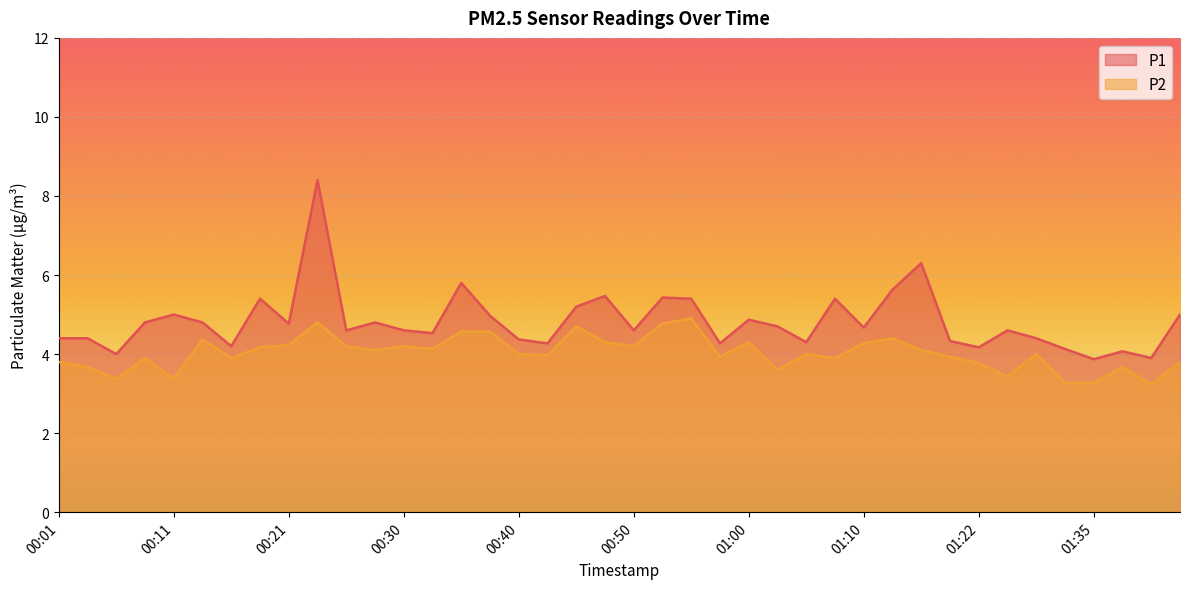

Reading left to right, transcribe all the data shown in this chart.

P1: 00:01=4.4	00:04=4.4	00:06=4.0	00:09=4.8	00:11=5.0	00:13=4.8	00:16=4.2	00:18=5.4	00:21=4.8	00:23=8.4	00:26=4.6	00:28=4.8	00:30=4.6	00:33=4.5	00:35=5.8	00:38=5.0	00:40=4.4	00:43=4.3	00:45=5.2	00:48=5.5	00:50=4.6	00:53=5.4	00:55=5.4	00:57=4.3	01:00=4.9	01:02=4.7	01:05=4.3	01:07=5.4	01:10=4.7	01:12=5.6	01:15=6.3	01:17=4.3	01:22=4.2	01:25=4.6	01:30=4.4	01:33=4.1	01:35=3.9	01:38=4.1	01:40=3.9	01:42=5.0
P2: 00:01=3.8	00:04=3.7	00:06=3.4	00:09=3.9	00:11=3.4	00:13=4.4	00:16=3.9	00:18=4.2	00:21=4.2	00:23=4.8	00:26=4.2	00:28=4.1	00:30=4.2	00:33=4.1	00:35=4.6	00:38=4.6	00:40=4.0	00:43=4.0	00:45=4.7	00:48=4.3	00:50=4.2	00:53=4.8	00:55=4.9	00:57=3.9	01:00=4.3	01:02=3.6	01:05=4.0	01:07=3.9	01:10=4.3	01:12=4.4	01:15=4.1	01:17=3.9	01:22=3.8	01:25=3.4	01:30=4.0	01:33=3.3	01:35=3.3	01:38=3.7	01:40=3.2	01:42=3.8